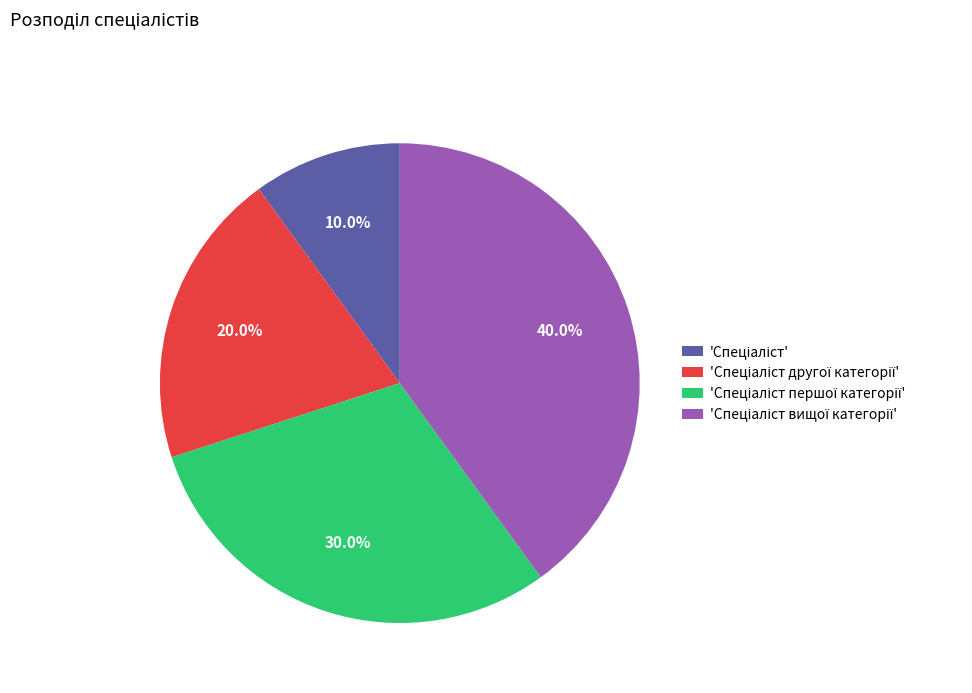

Is there any slice that represents more than half of the pie?

No